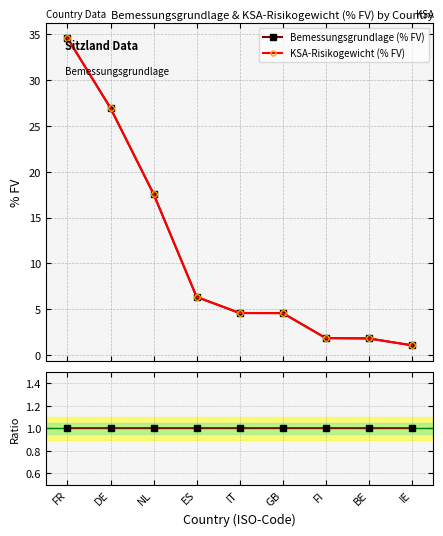

True or false: Ratio and Bemessungsgrundlage (% FV) intersect in this chart.

False